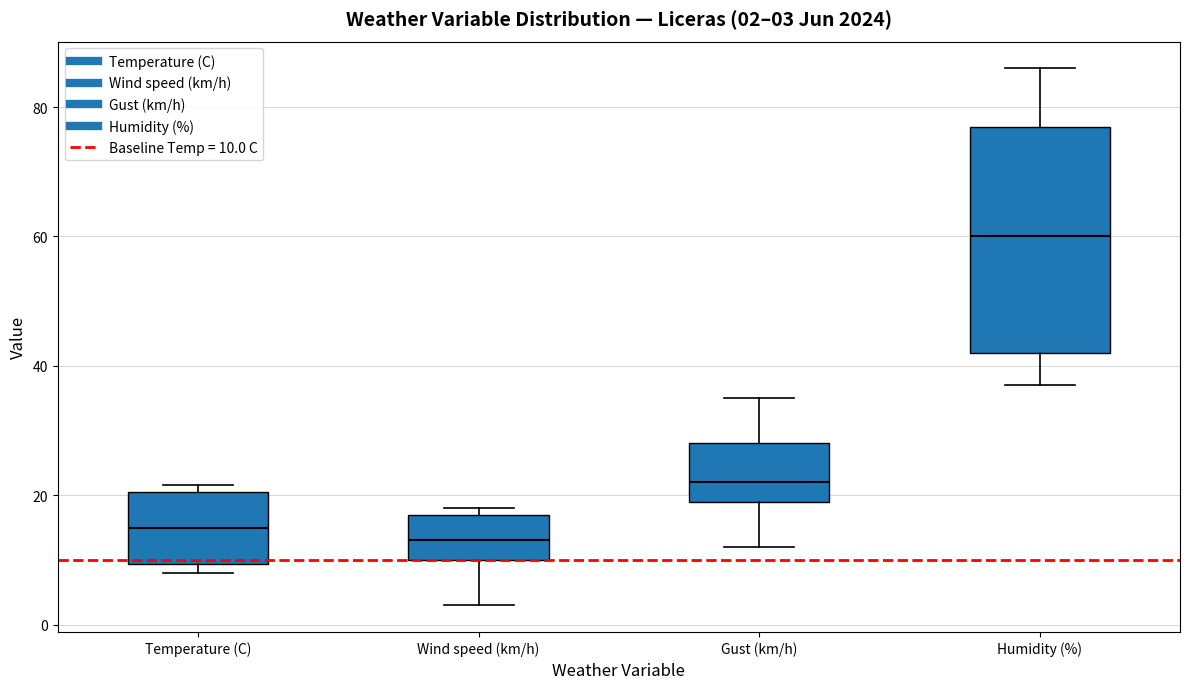

Which box's median line is the highest?

Humidity (%)